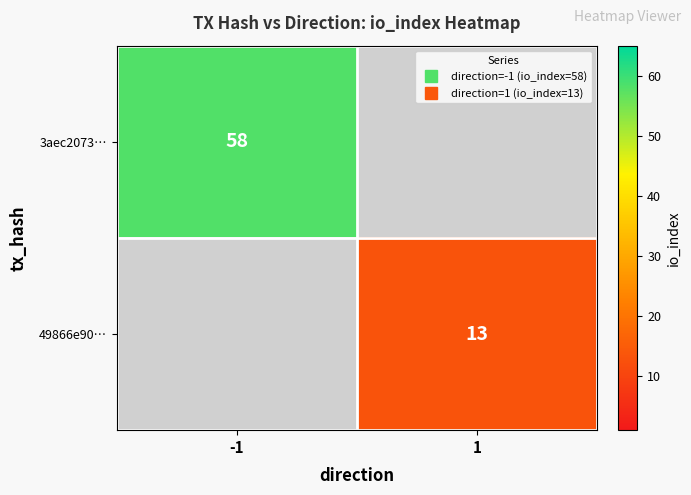

True or false: 49866e90… has a value of 0 at -1.

True